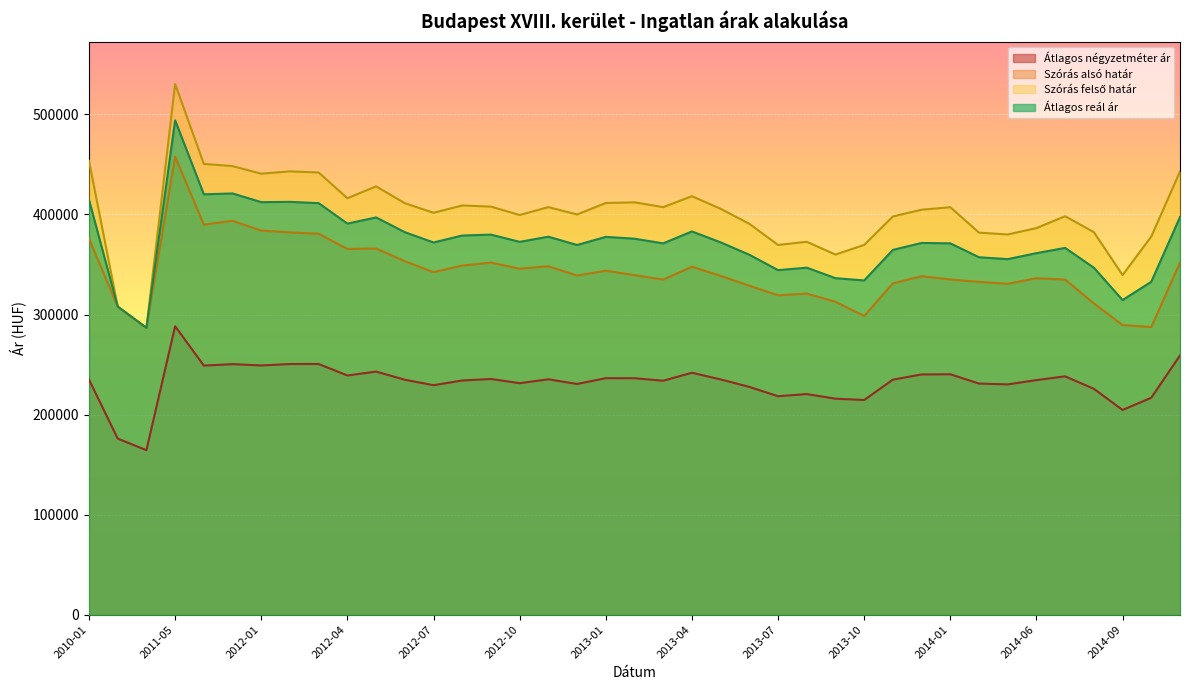

What is the spread (max minus min) of values at 2013-04?

176505